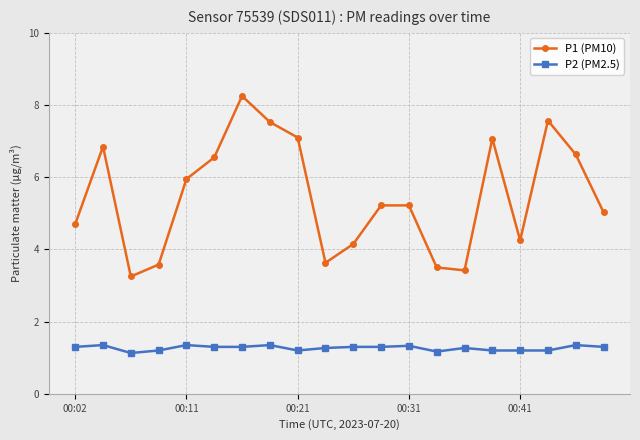

What is the minimum value shown in the chart?

1.1